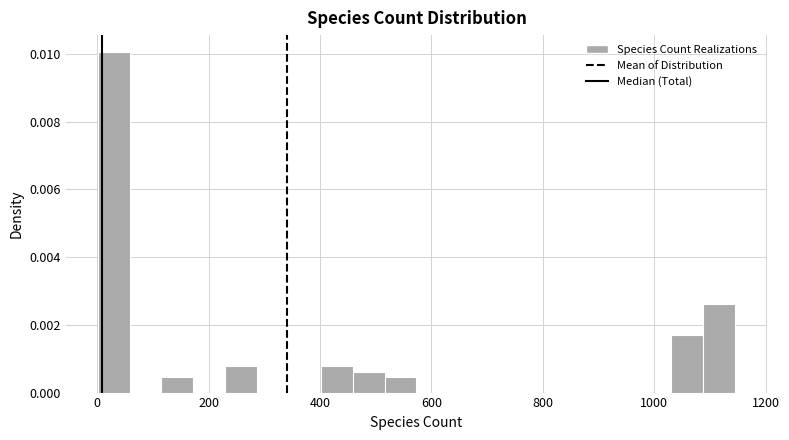

Read against the x-axis, roughly where is the centre of the tallest bar?

20